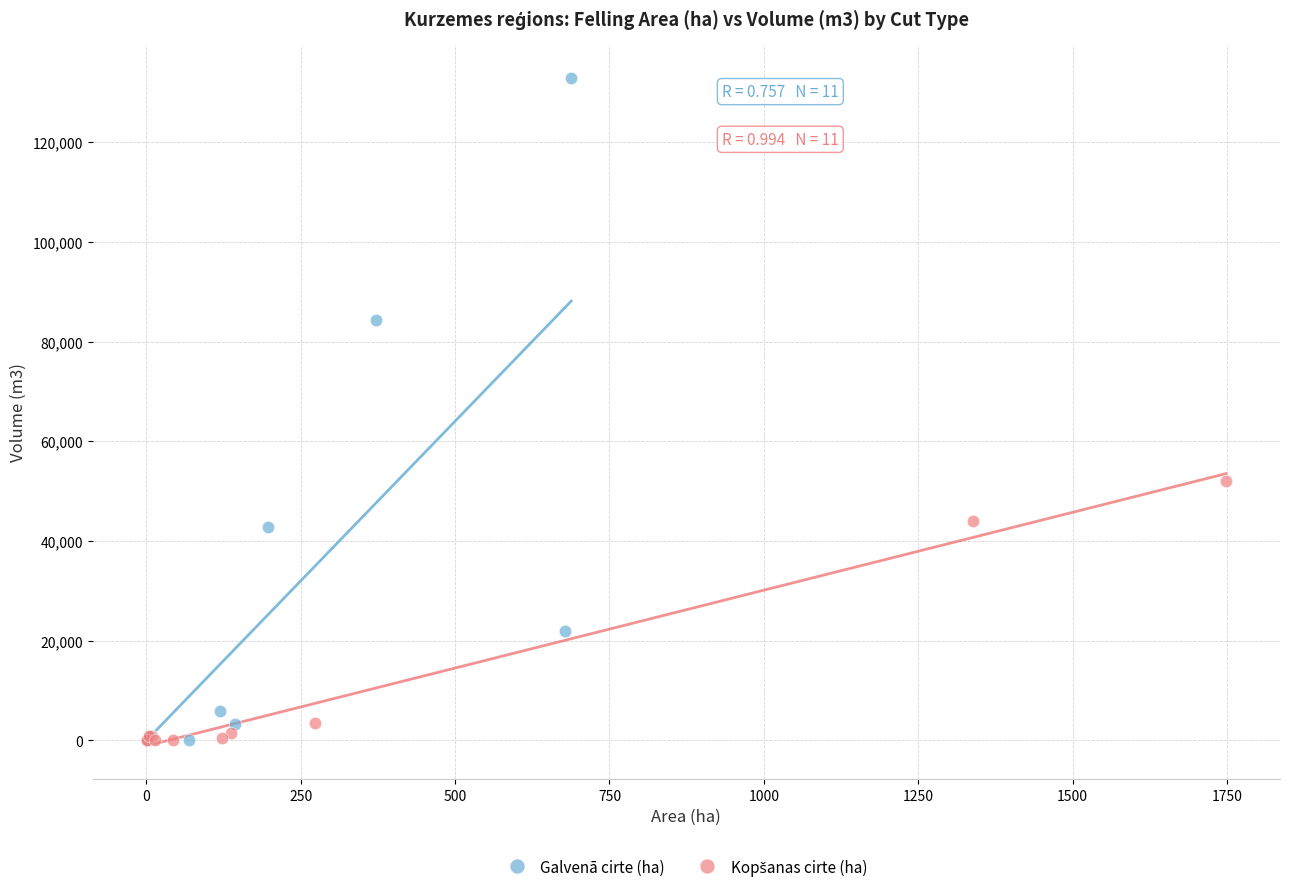

Which series has the widest spread of Y values?

Galvenā cirte (ha)